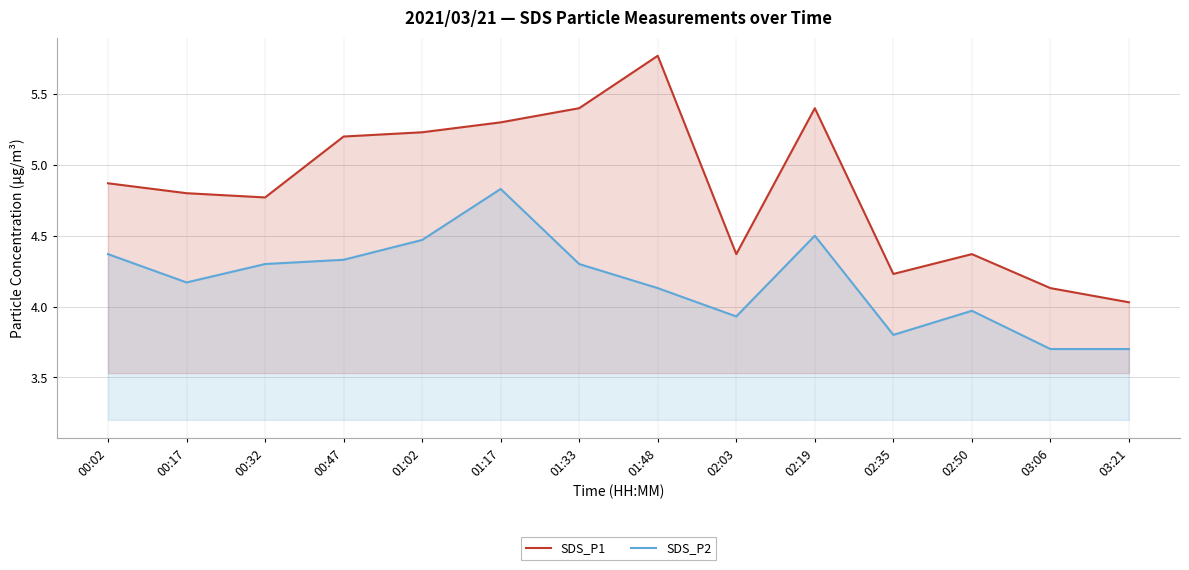

Does the chart display data point markers on the line(s)?

No